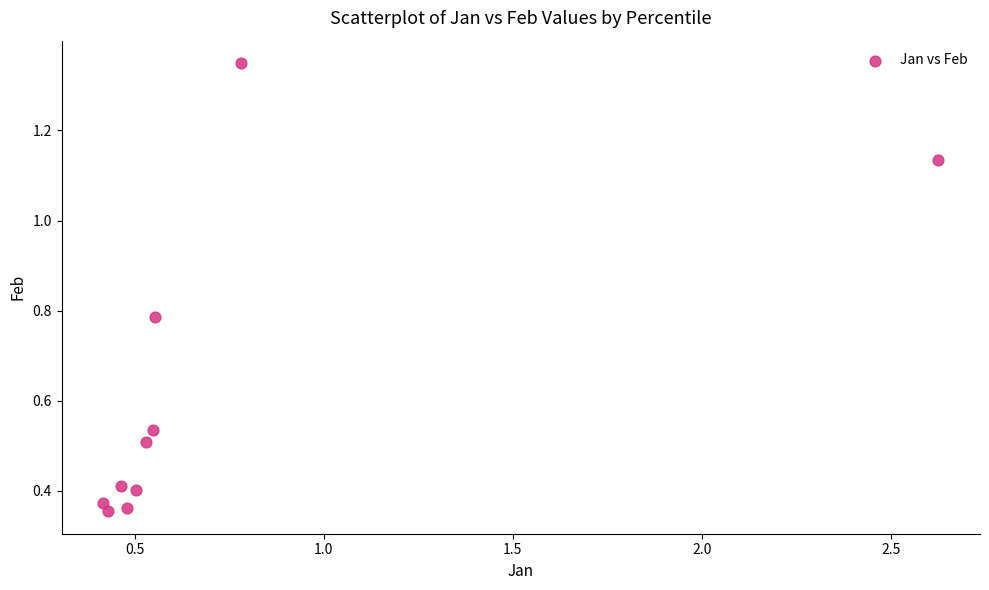

What is the average Y value?

0.6